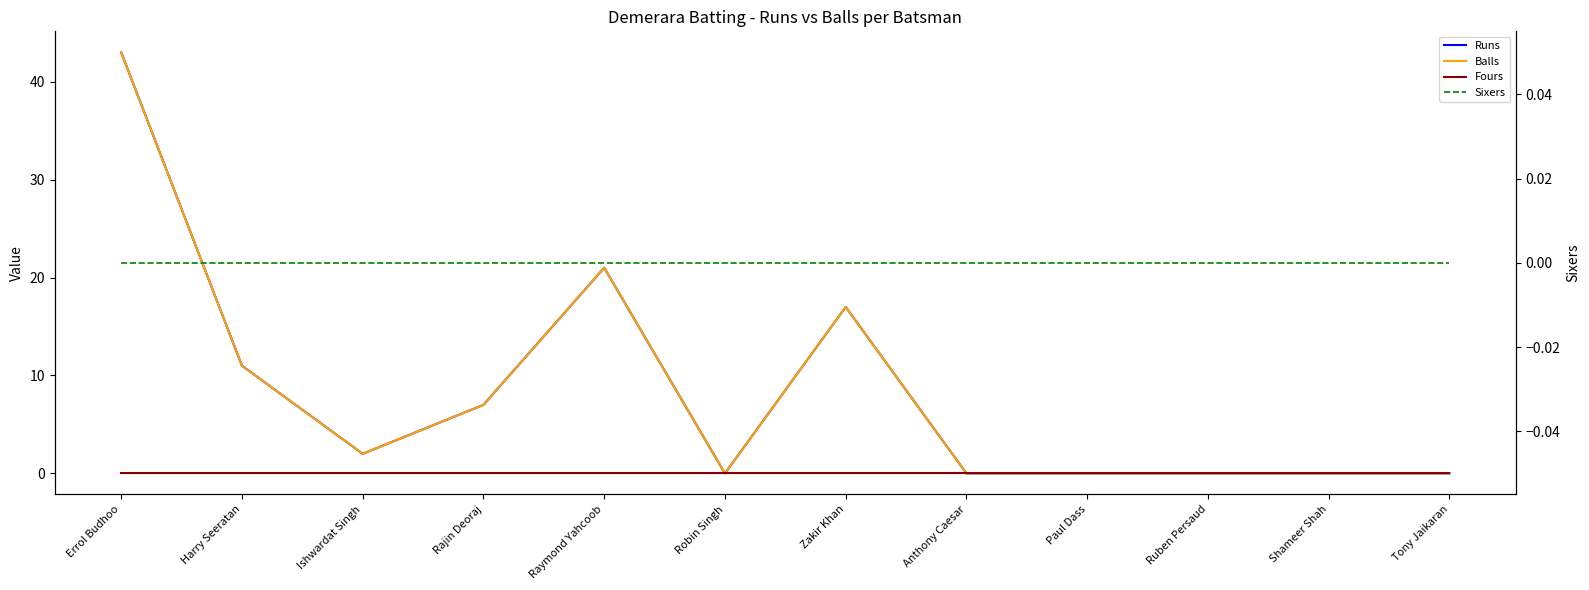

What is the spread (max minus min) of values at Raymond Yahcoob?

21